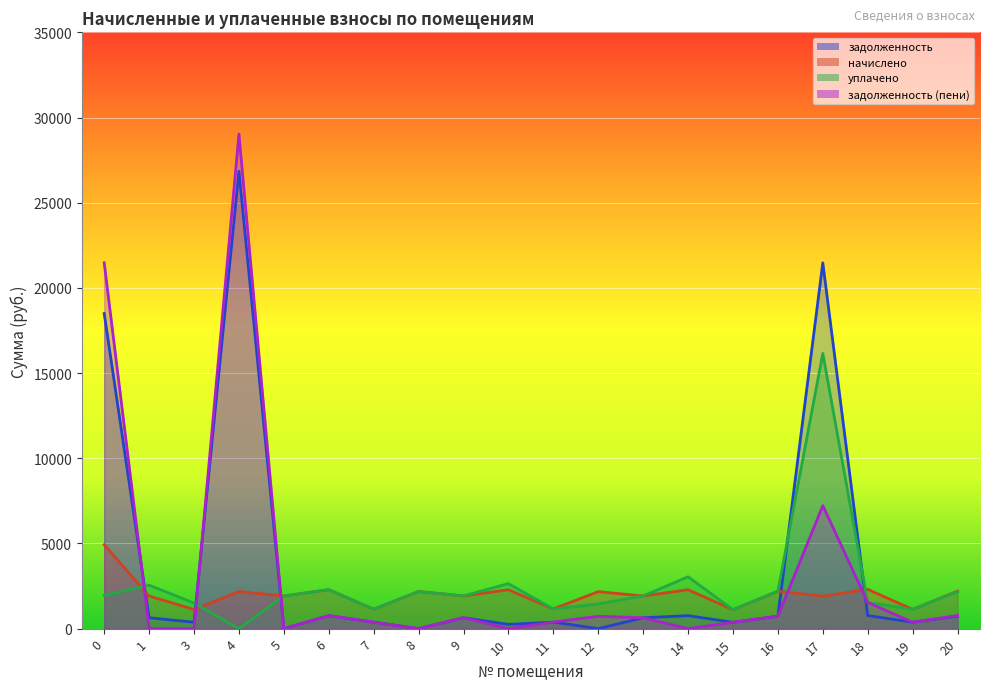

Where is уплачено nearest to the value 8076?

14